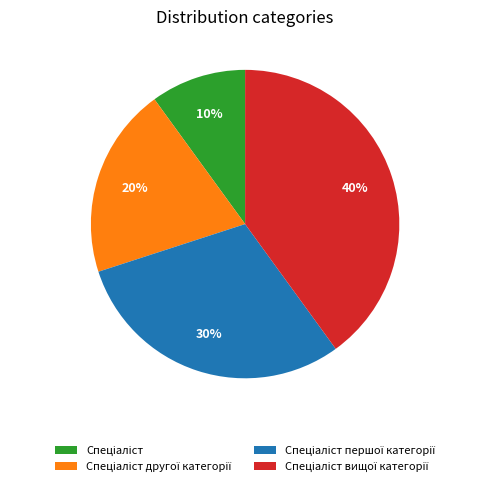

To the nearest percent, what is the average slice percentage?

25%